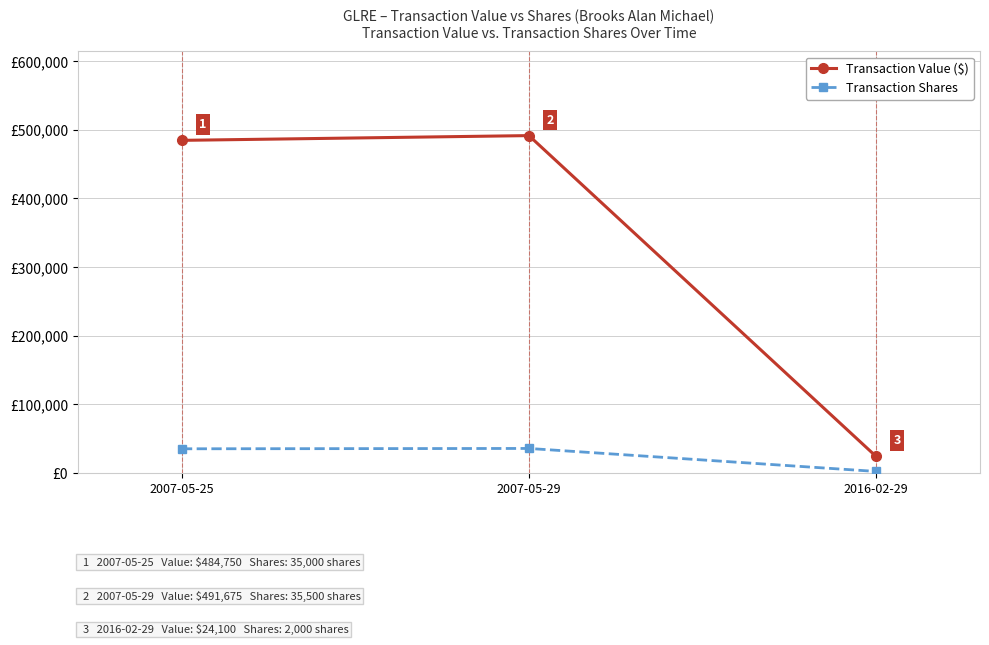

Which series has the largest total across all categories?

Transaction Value ($)